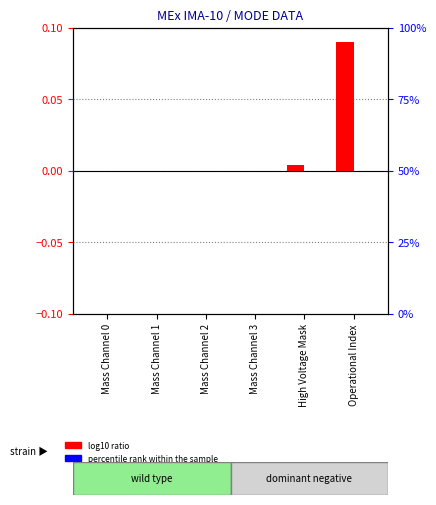

Which series changed the most between Mass Channel 1 and Mass Channel 3?

log10 ratio